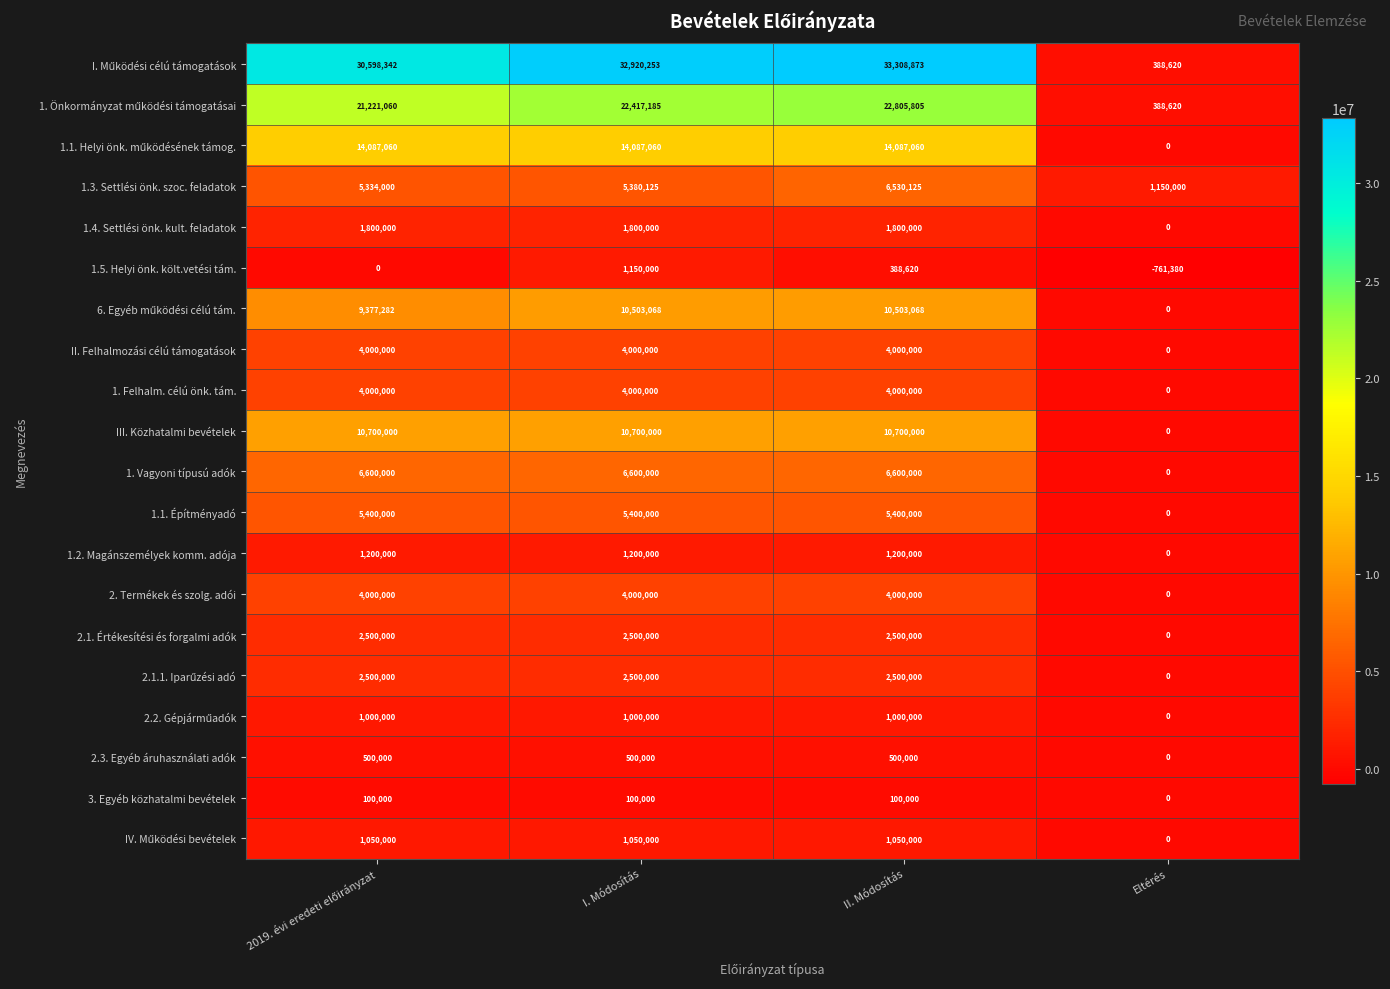

Which label corresponds to the smallest value in the chart?

Eltérés